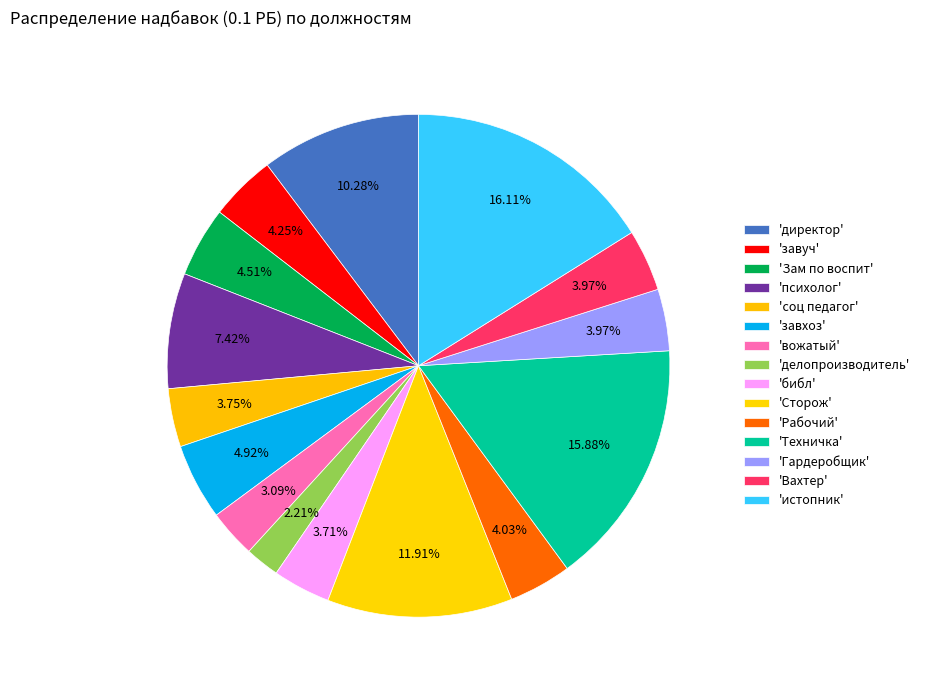

What is the smallest slice in the pie chart?

делопроизводитель